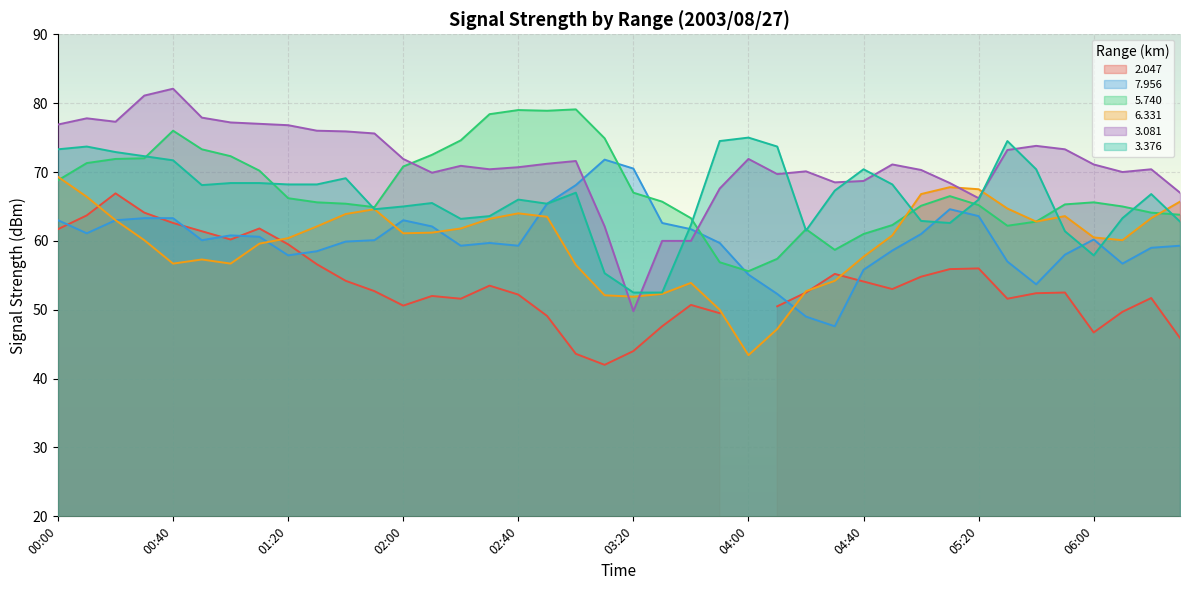

What is the label of the 40th point from the right?

00:00